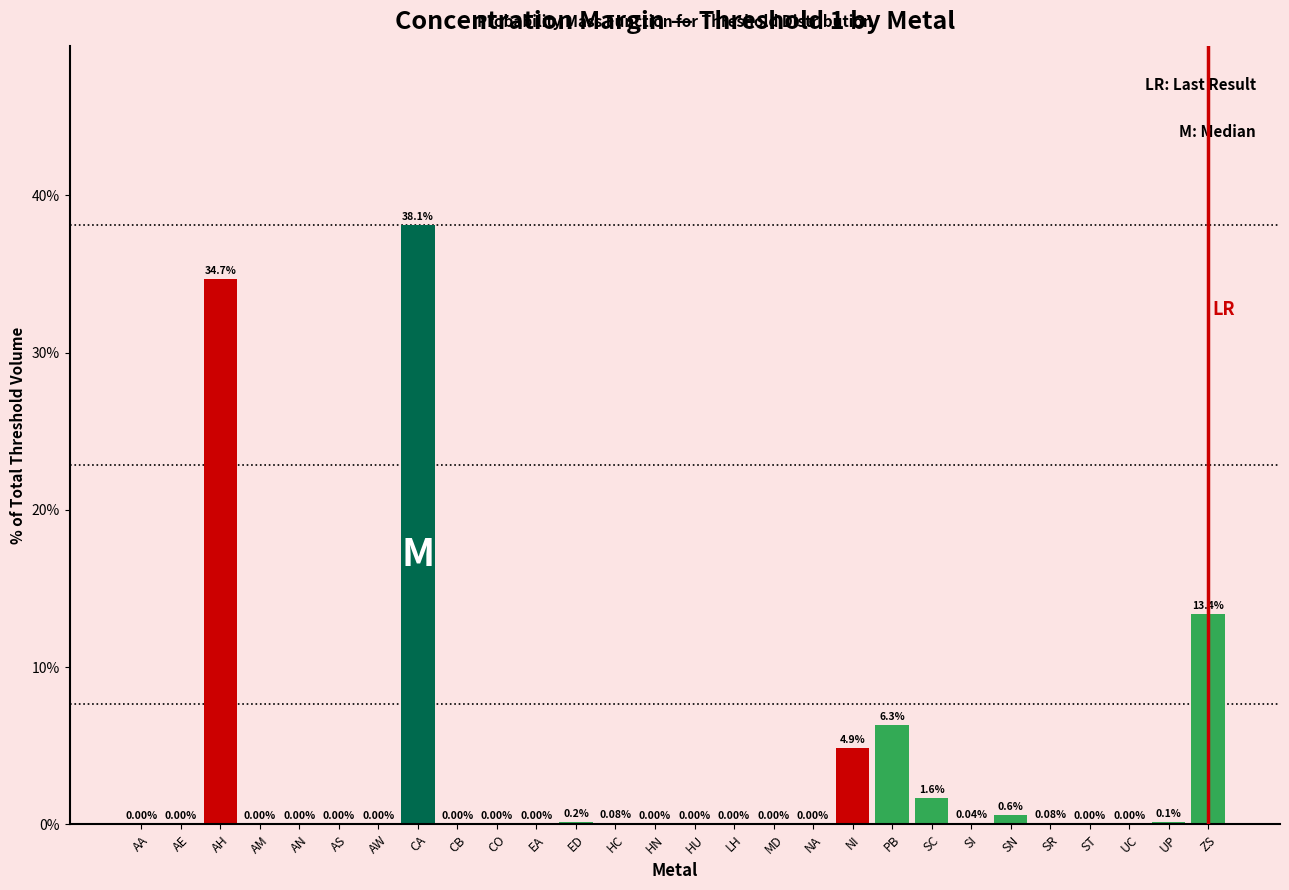

Which category has the highest value across all series?

CA